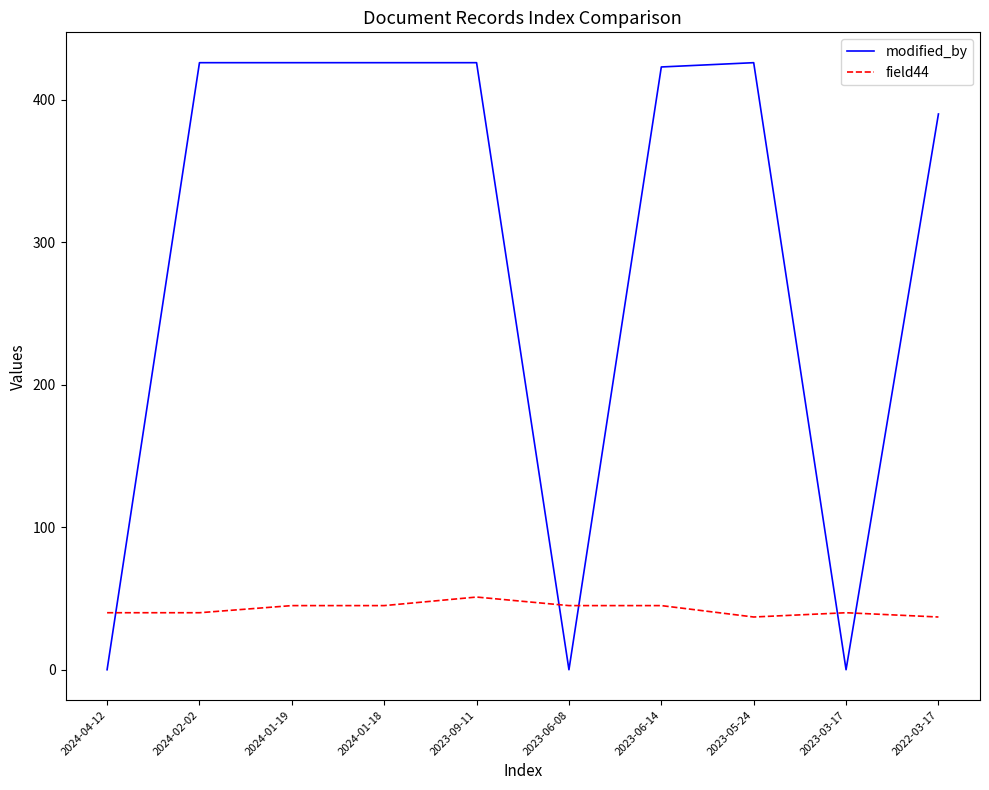

What is the total value across all series at 2023-09-11?

477